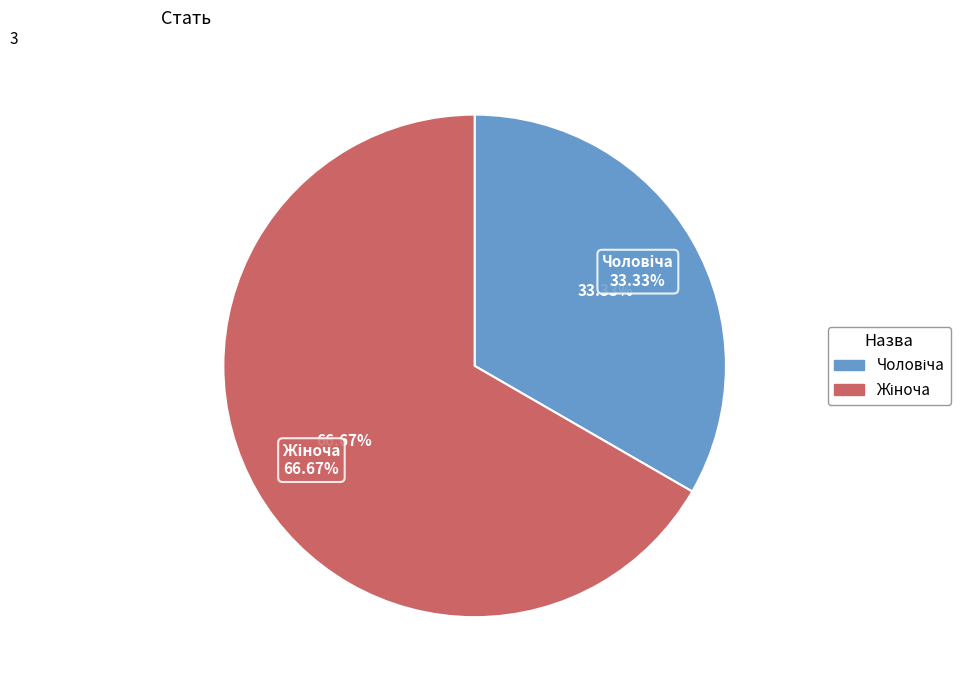

To the nearest percent, what percentage of the pie is Жіноча?

67%